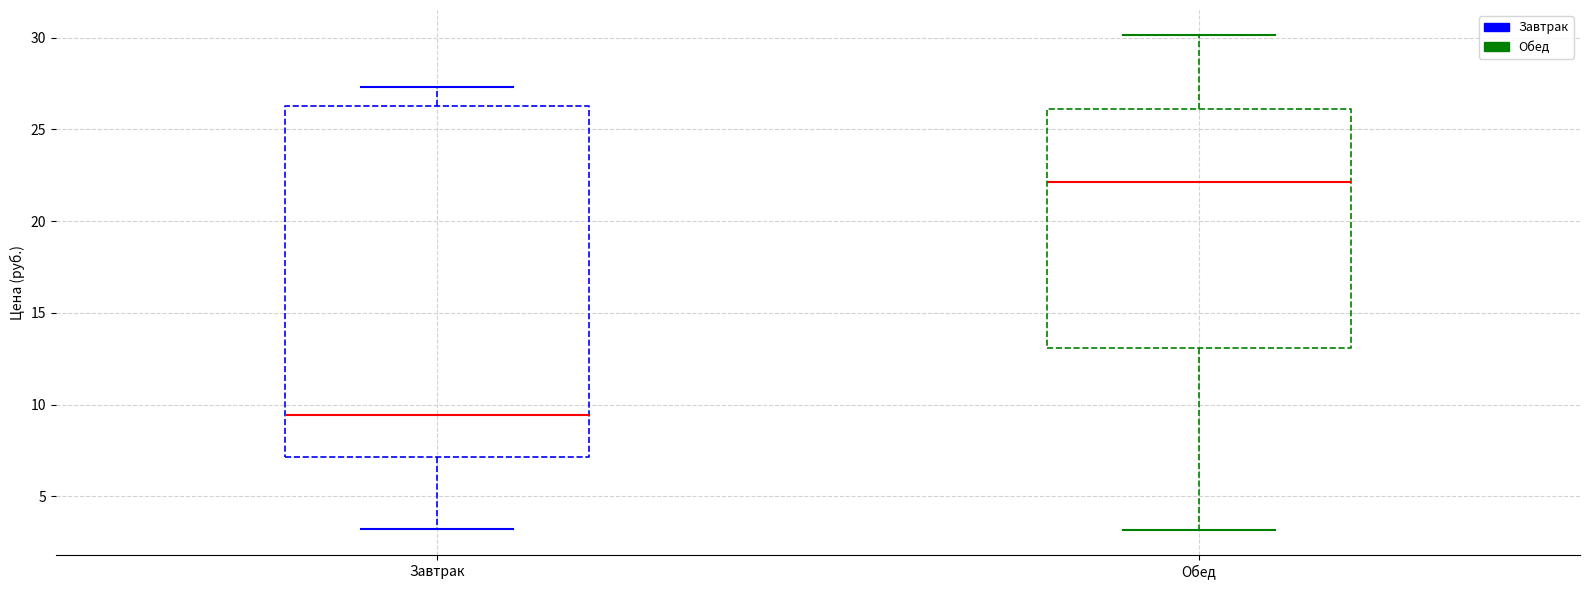

Where does the median line of the box for Завтрак sit on the y-axis? The values are not printed on the chart, so give them approximately, as read against the axis.

9.5